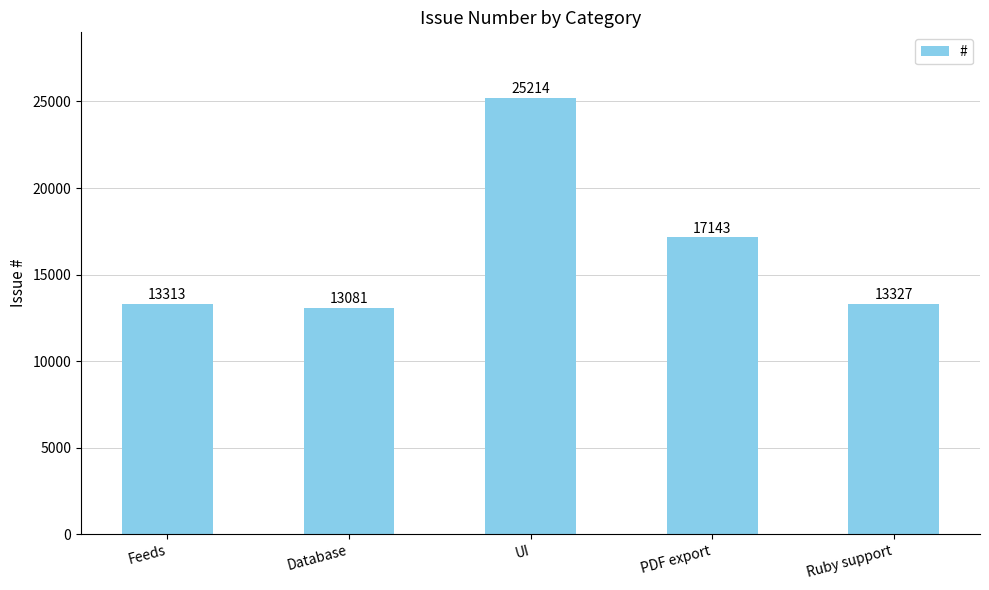

Which label corresponds to the smallest value in the chart?

Database